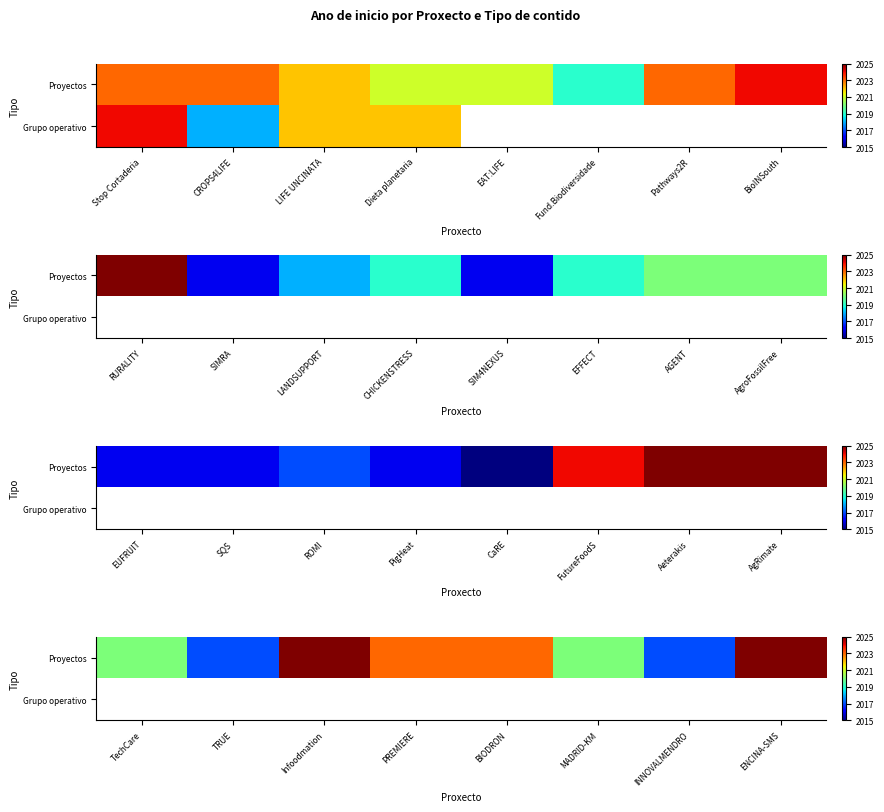

Which series changed the most between PREMIERE and MADRID-KM?

Proyectos